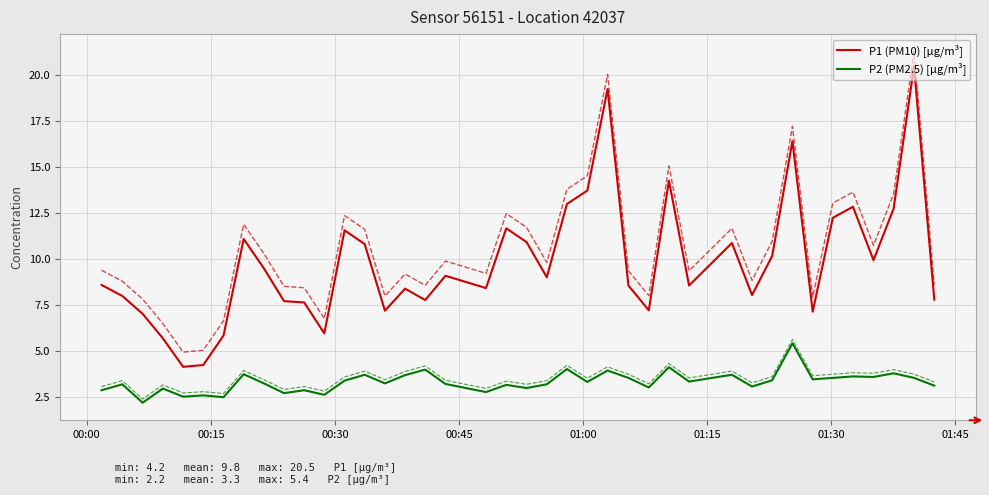

Reading left to right, extract all data points from this chart.

P1 (PM10) [µg/m³]: 8.6	8.0	7.0	5.7	4.2	4.2	5.8	11.1	9.5	7.7	7.7	6.0	11.6	10.8	7.2	8.4	7.8	9.1	8.4	11.7	10.9	9.0	13.0	13.7	19.2	8.6	7.2	14.3	8.6	10.9	8.1	10.2	16.4	7.2	12.2	12.8	9.9	12.8	20.5	7.8
P2 (PM2.5) [µg/m³]: 2.9	3.2	2.2	3.0	2.5	2.6	2.5	3.8	3.2	2.7	2.9	2.6	3.4	3.7	3.2	3.7	4.0	3.2	2.8	3.2	3.0	3.2	4.0	3.3	4.0	3.5	3.0	4.1	3.4	3.7	3.1	3.4	5.4	3.5	3.5	3.6	3.6	3.8	3.5	3.1